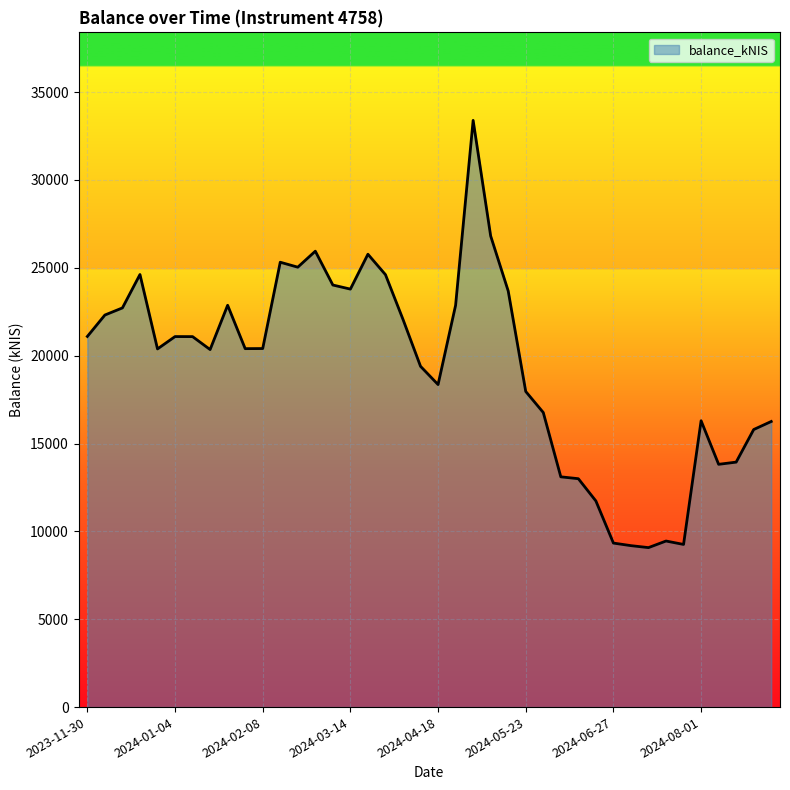

What is the smallest value displayed?

9076.0